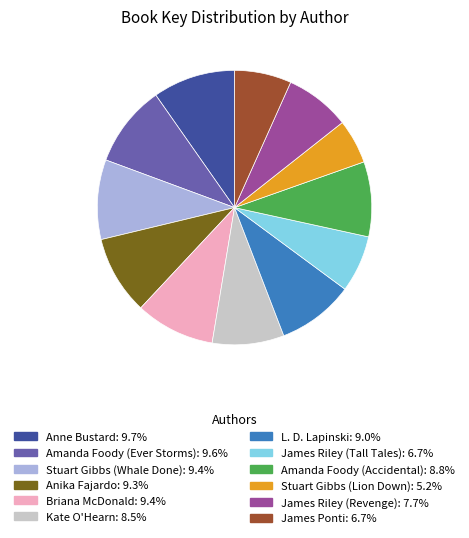

Is Anika Fajardo the majority of the pie?

No